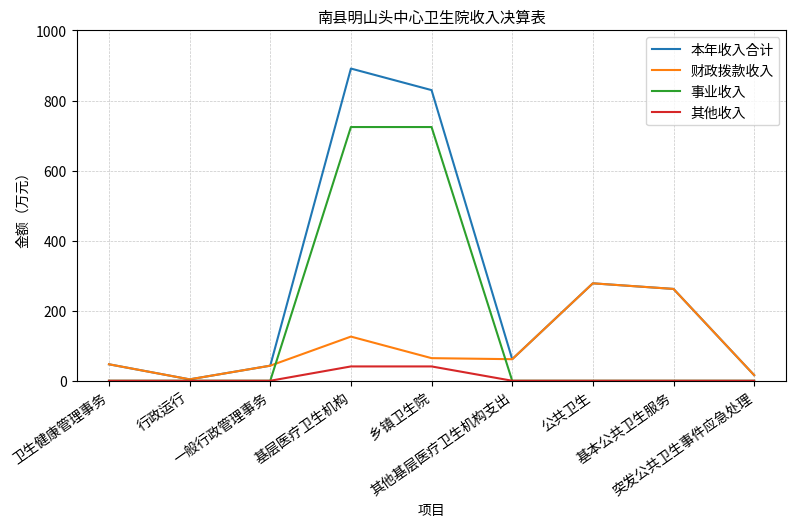

What is the maximum value shown in the chart?

891.3